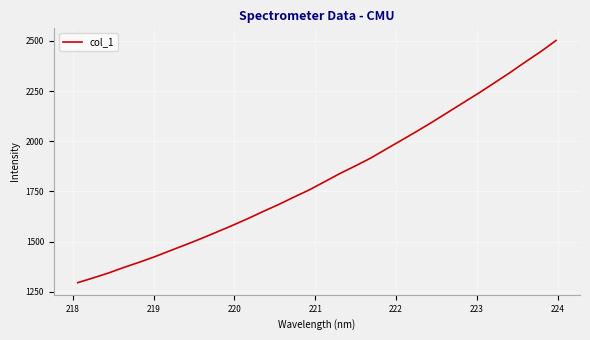

True or false: there are more than 1 points higher than both neighbors.

False